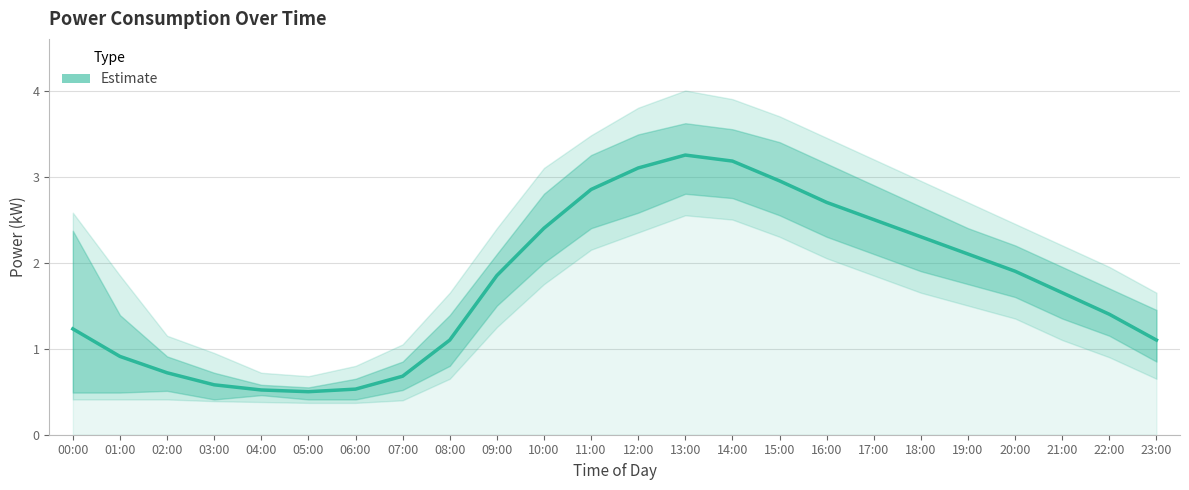

At which label is the value closest to 1?

01:00